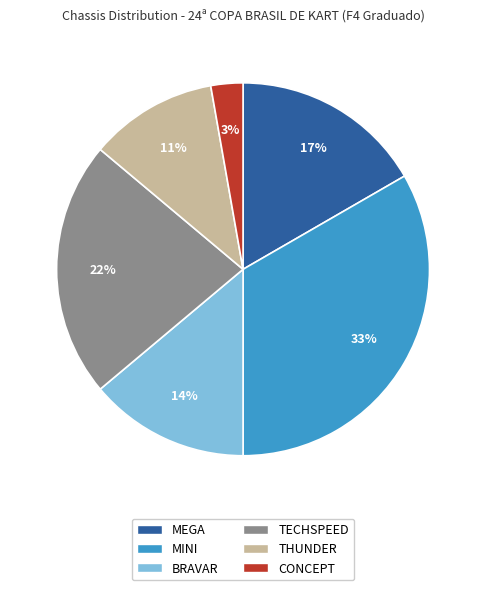

Count the number of slices in the pie.

6